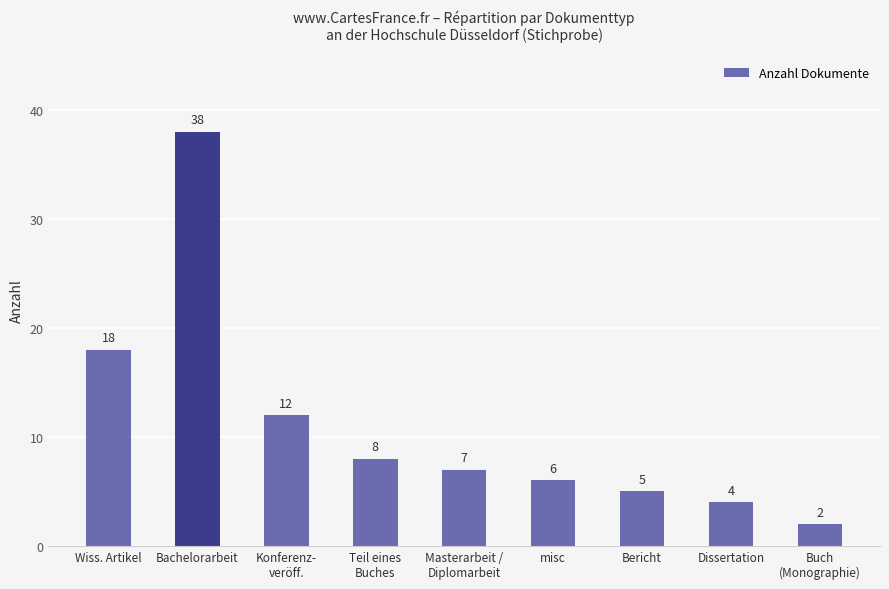

How many bars are there in total?

9